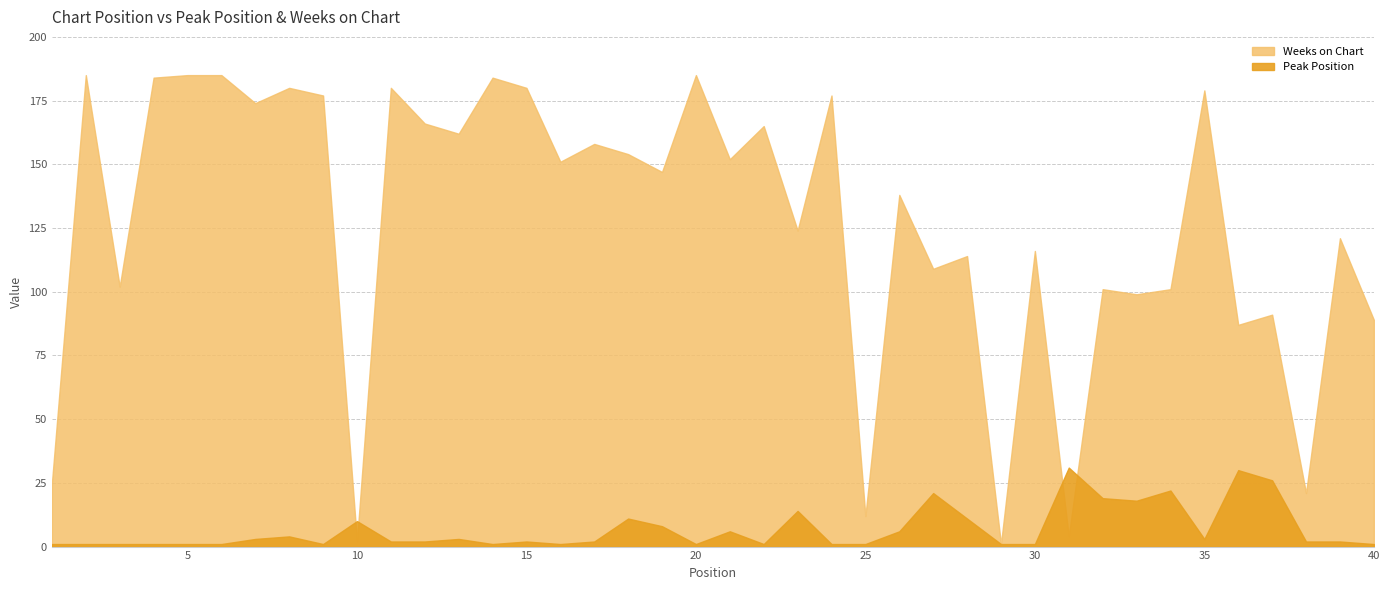

Does the chart display data point markers on the line(s)?

No